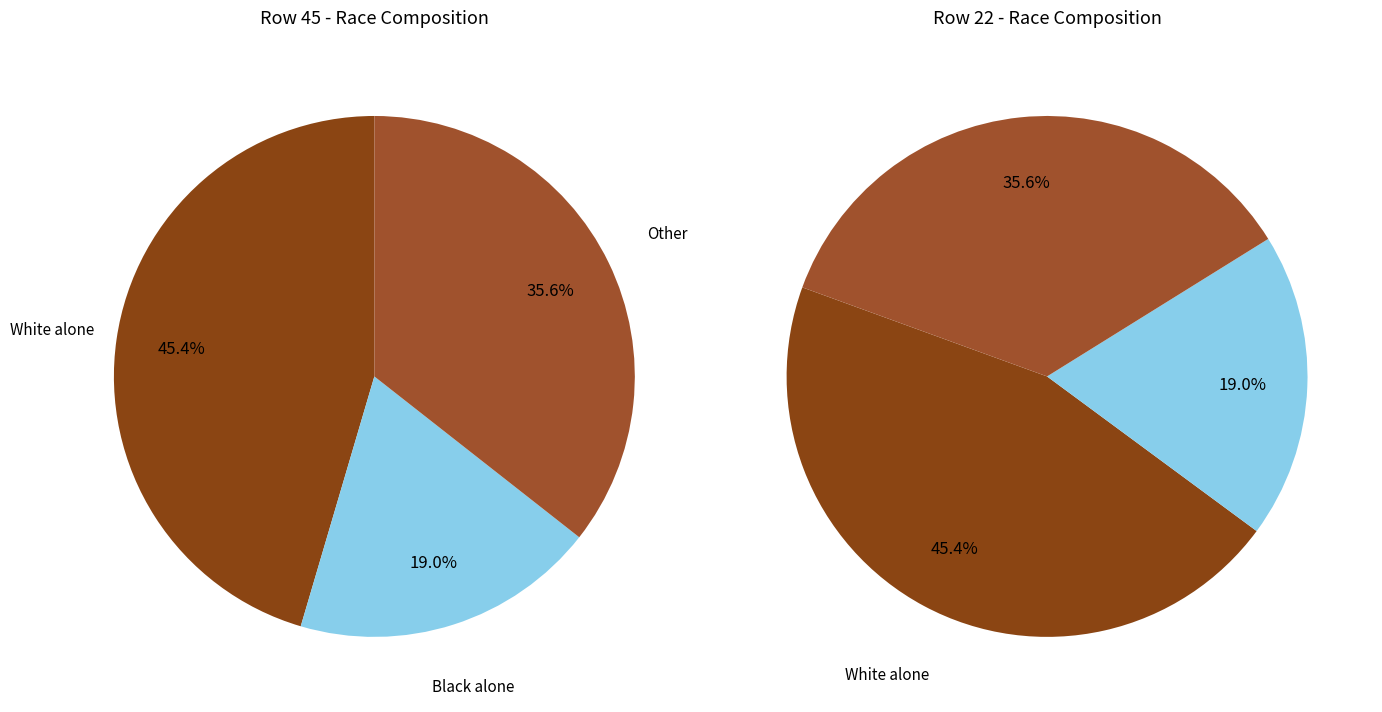

Do 45 and 22 together represent more than half of the pie?

Yes